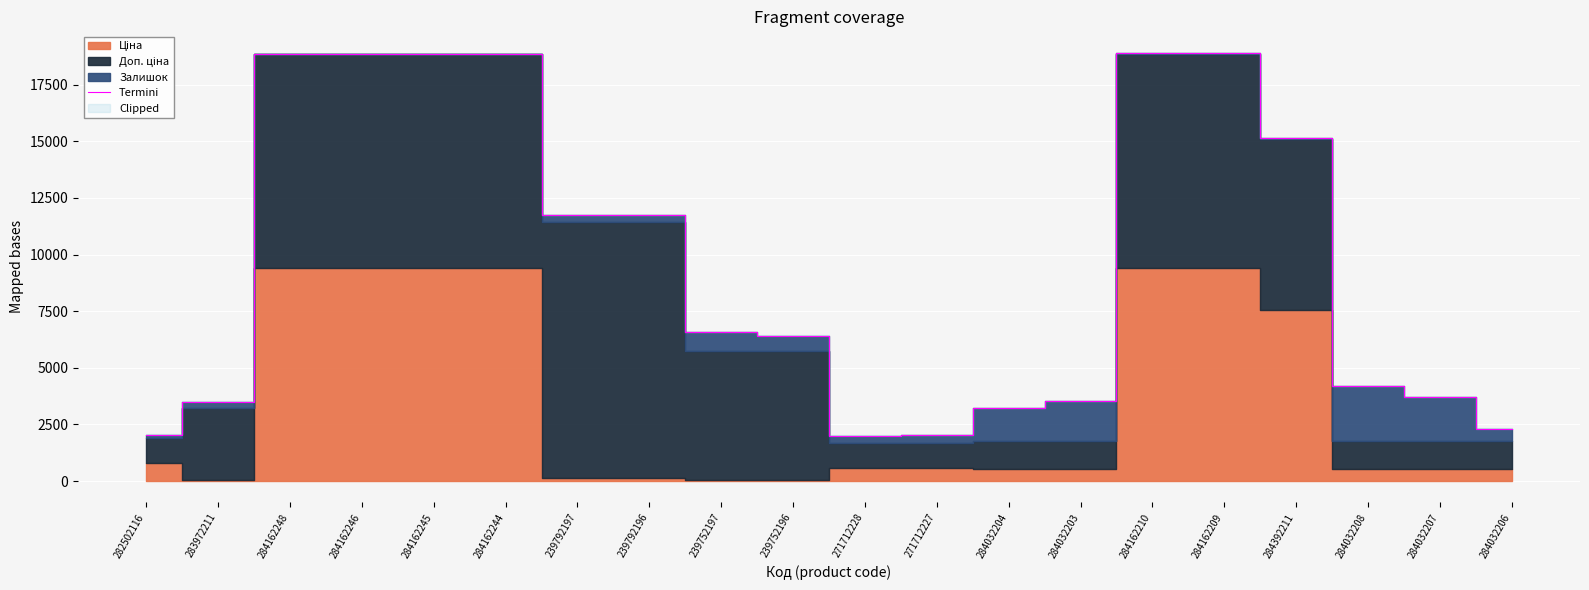

Is it true that the value at 239792196 is 11737.3?

True